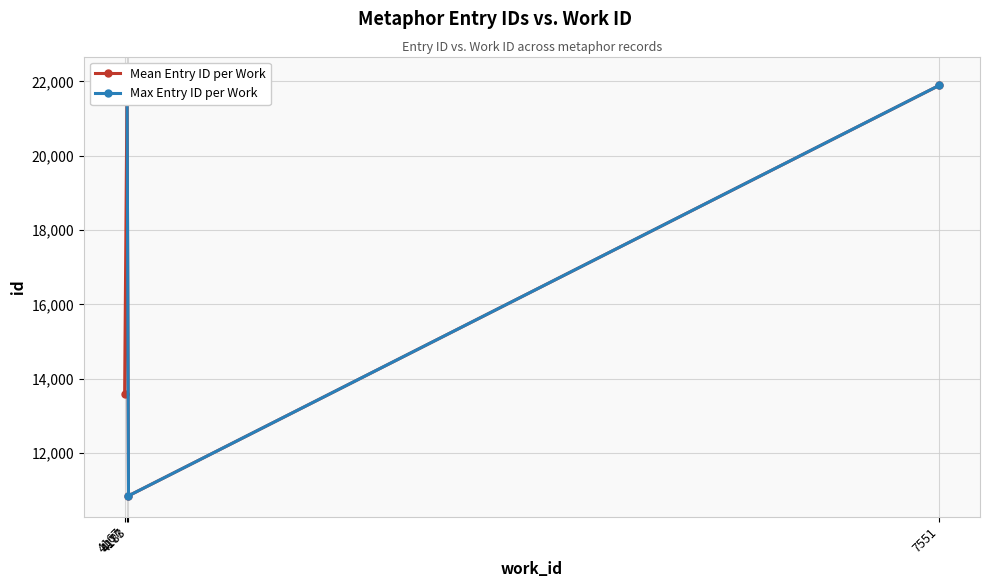

Does the chart display data point markers on the line(s)?

Yes